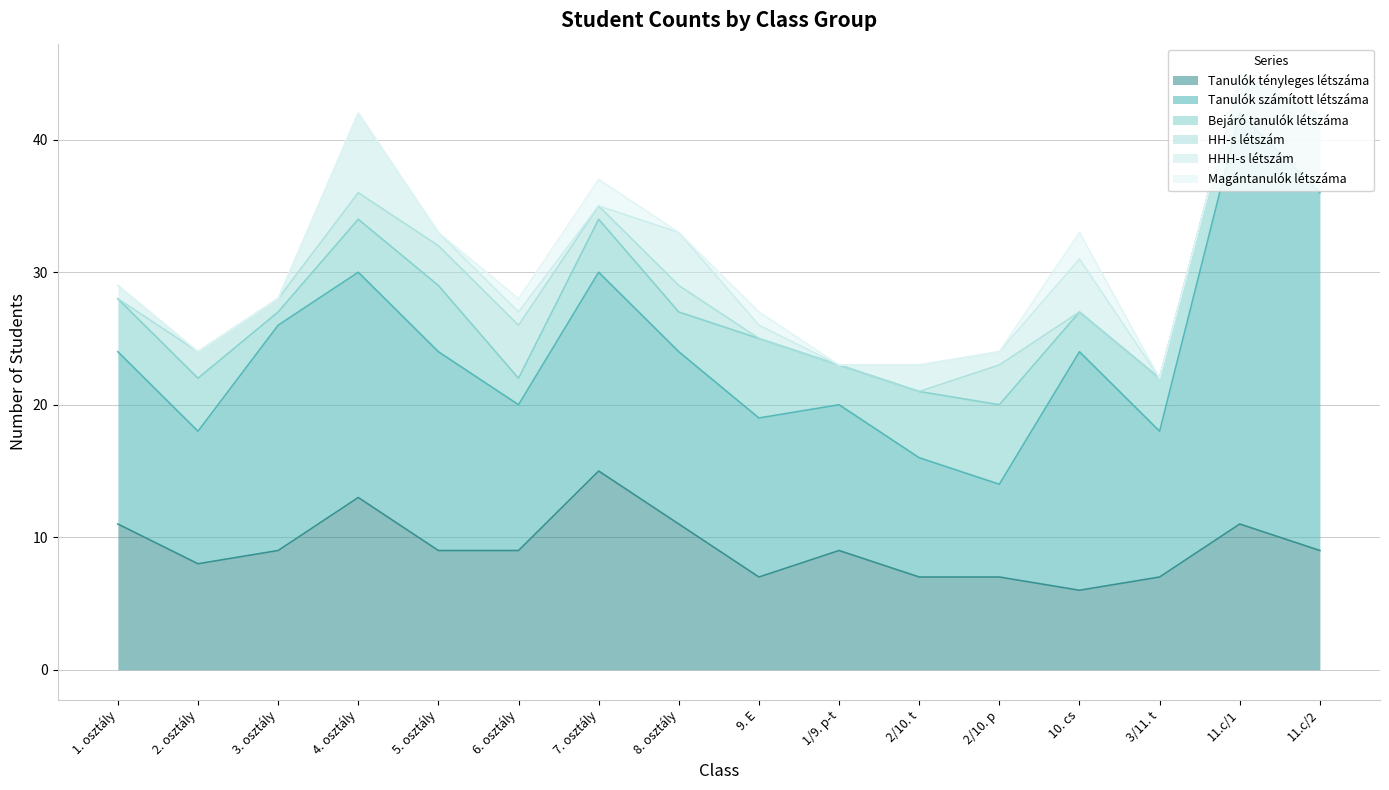

What position from the right is 3/11. t?

3